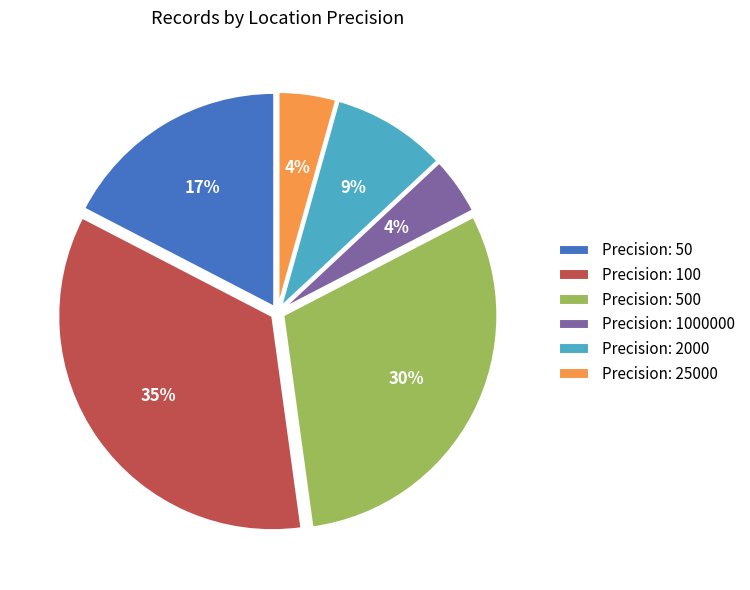

What is the largest slice in the pie chart?

Precision: 100